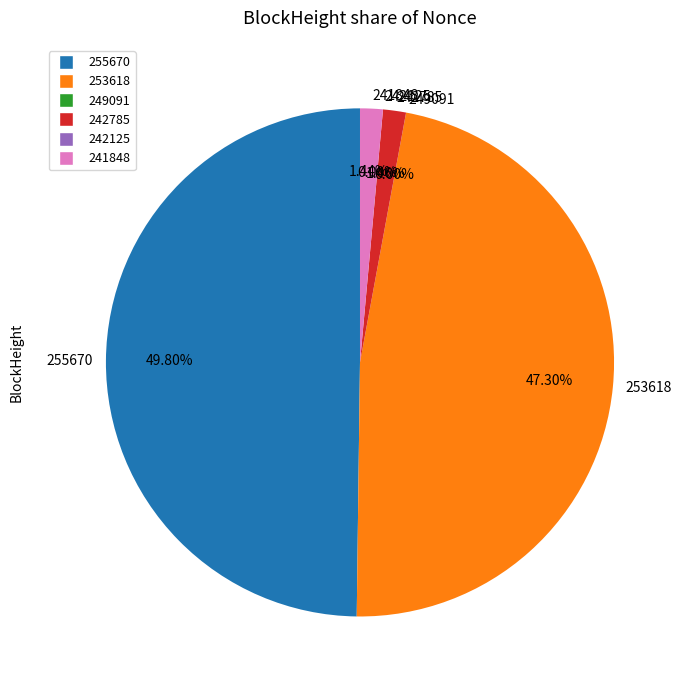

To the nearest percent, what percentage of the pie is 253618?

47%